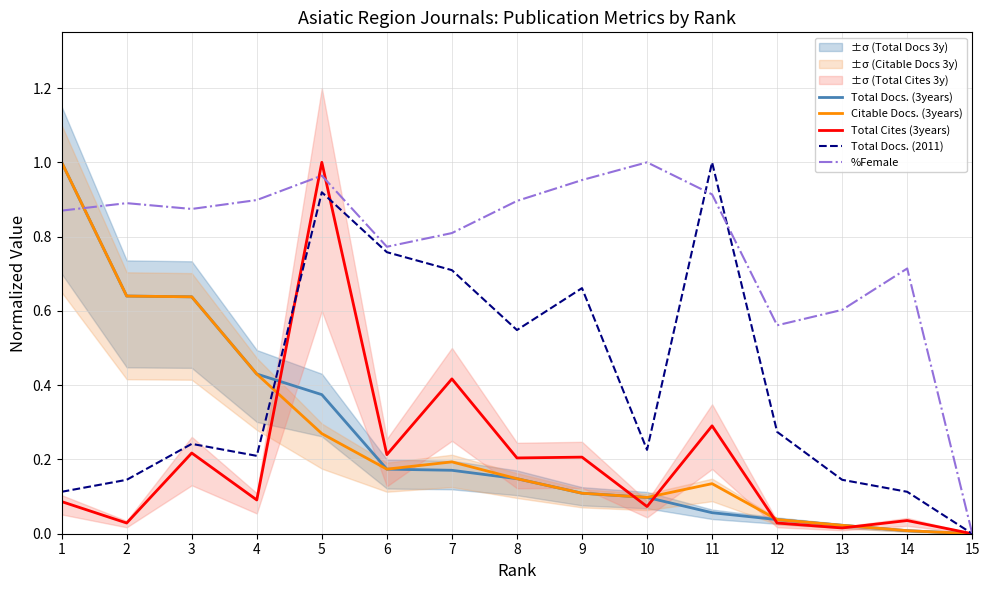

At which category is the sum across all series the highest?

5